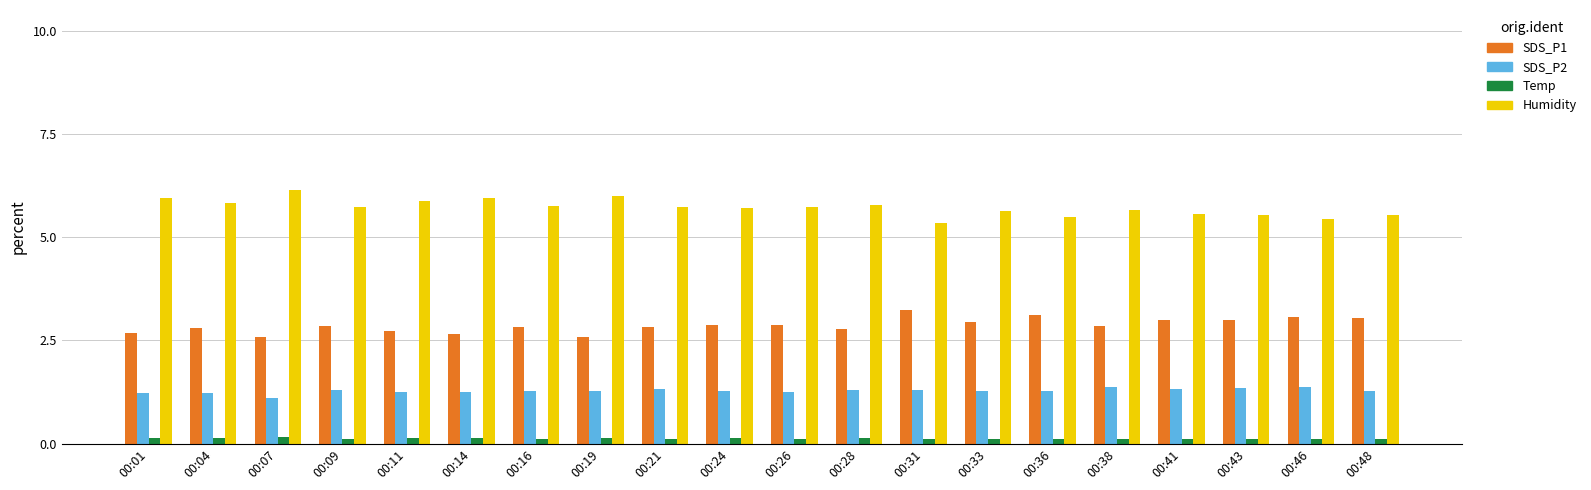

At how many categories does at least one series exceed 5?

20